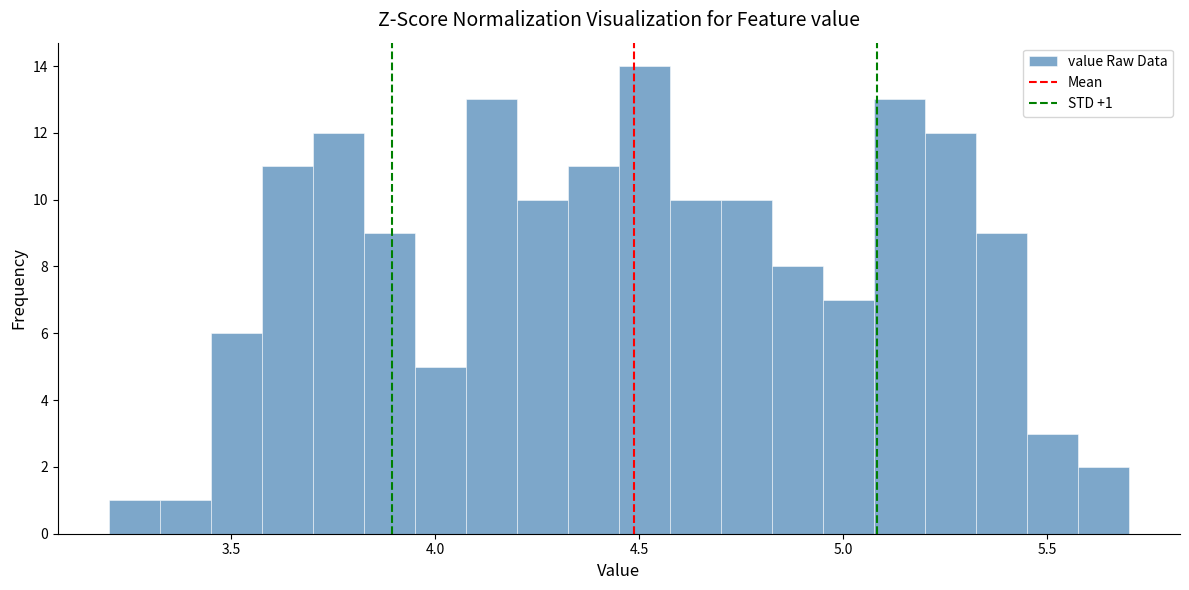

Read against the x-axis, roughly where is the centre of the tallest bar?

4.50